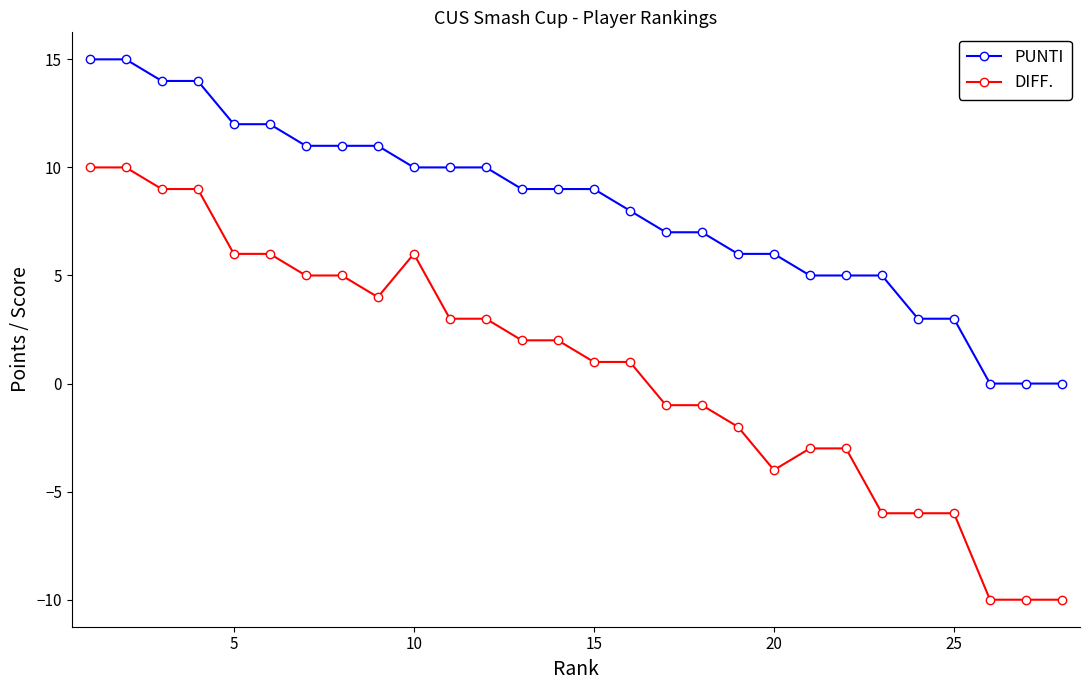

What is the smallest value displayed?

-10